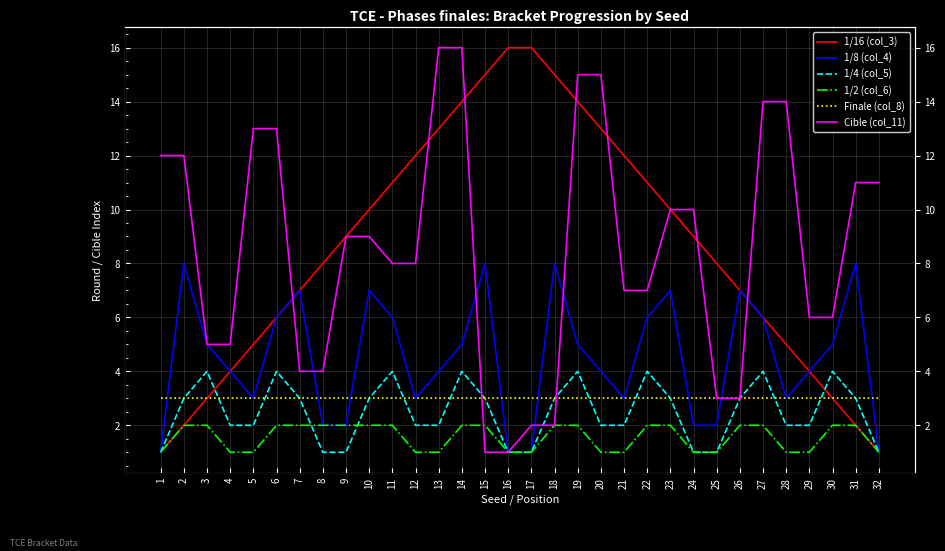

What is the smallest value displayed?

1